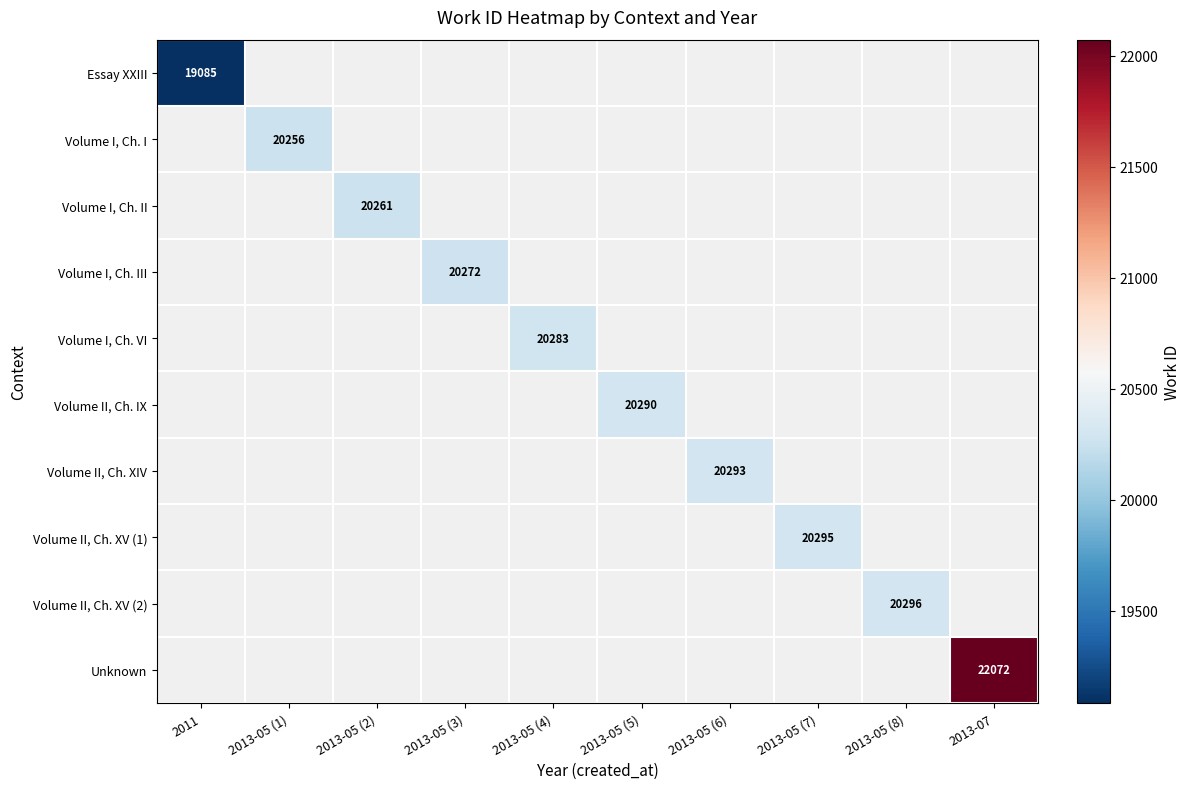

Is the value of Unknown at 2013-05 (8) greater than the value of Volume I, Ch. VI at 2013-05 (8)?

No